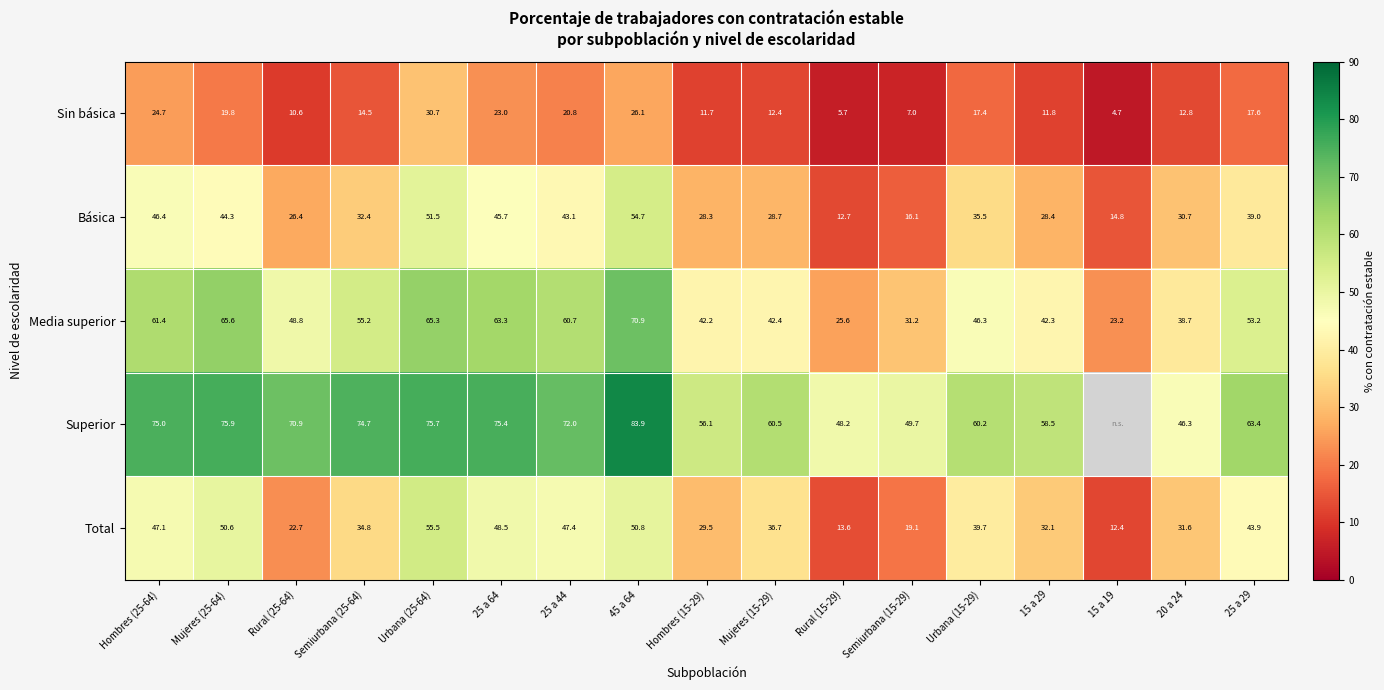

The Superior series shows 26.3 at Semiurbana (25-64). True or false?

False